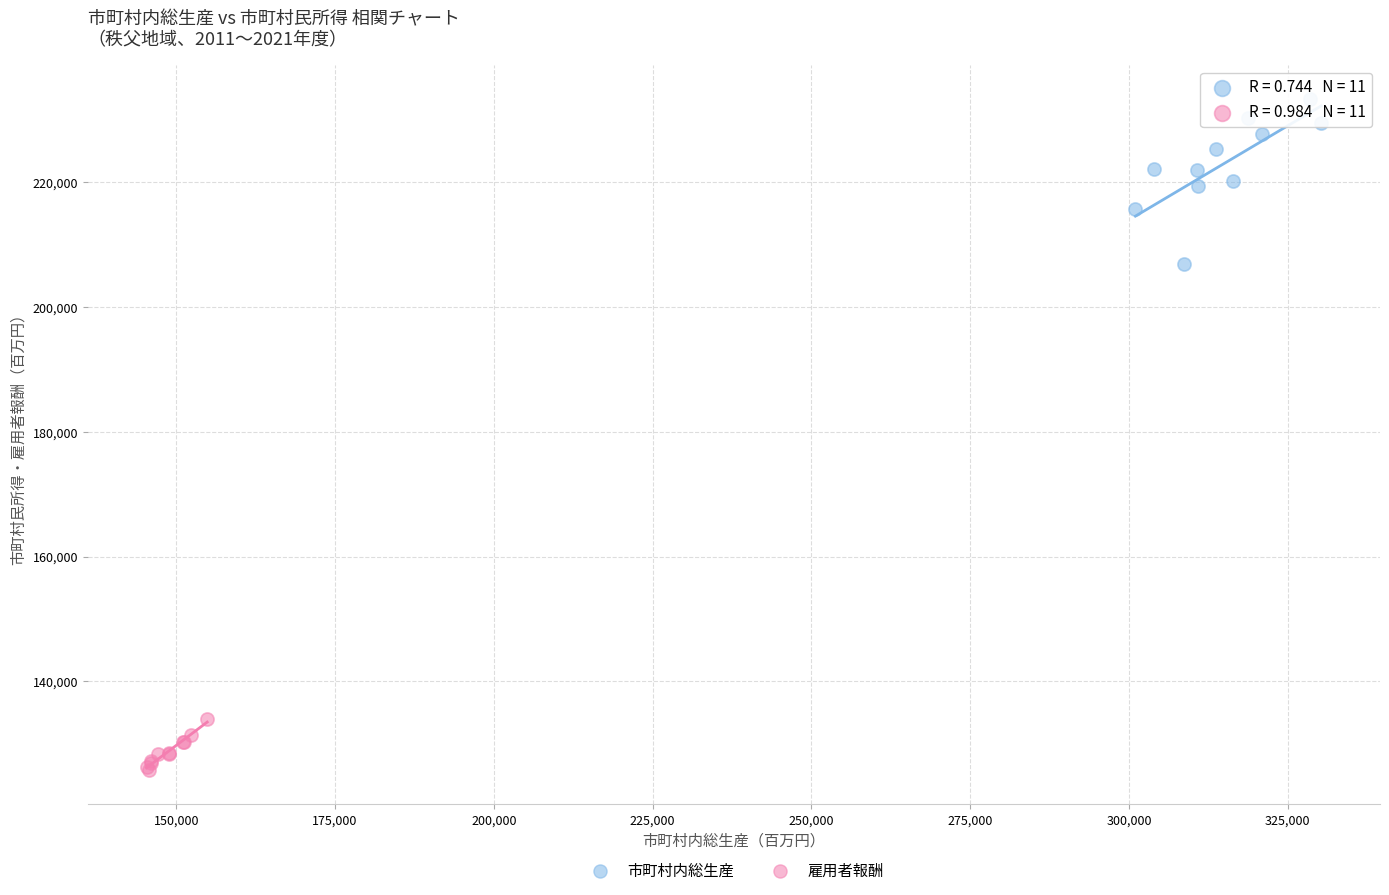

What are all the series names shown in the legend?

市町村内総生産, 雇用者報酬